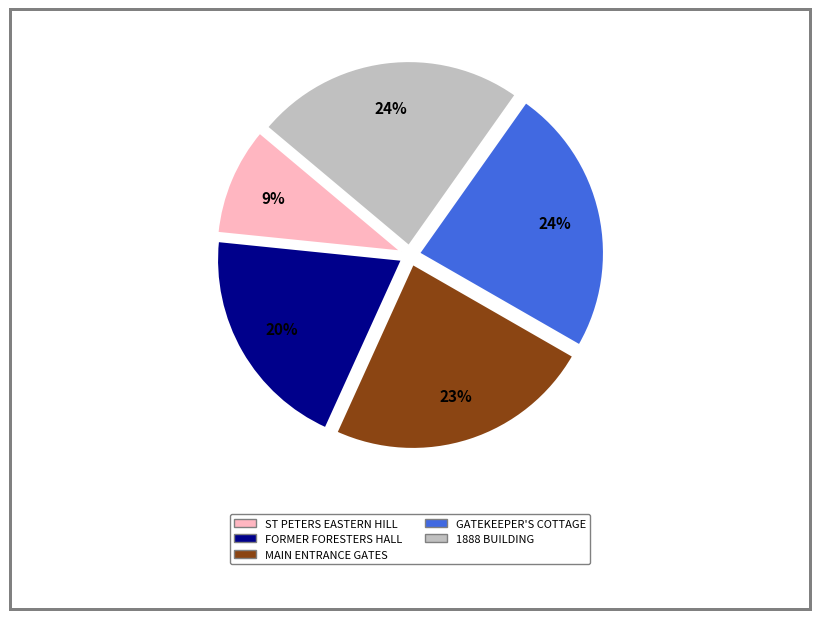

To the nearest percent, what is the average slice percentage?

20%